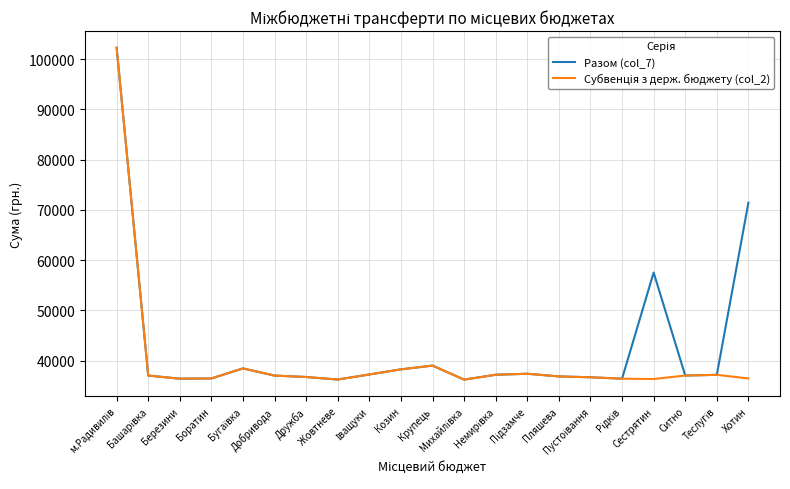

What is the maximum value shown in the chart?

102282